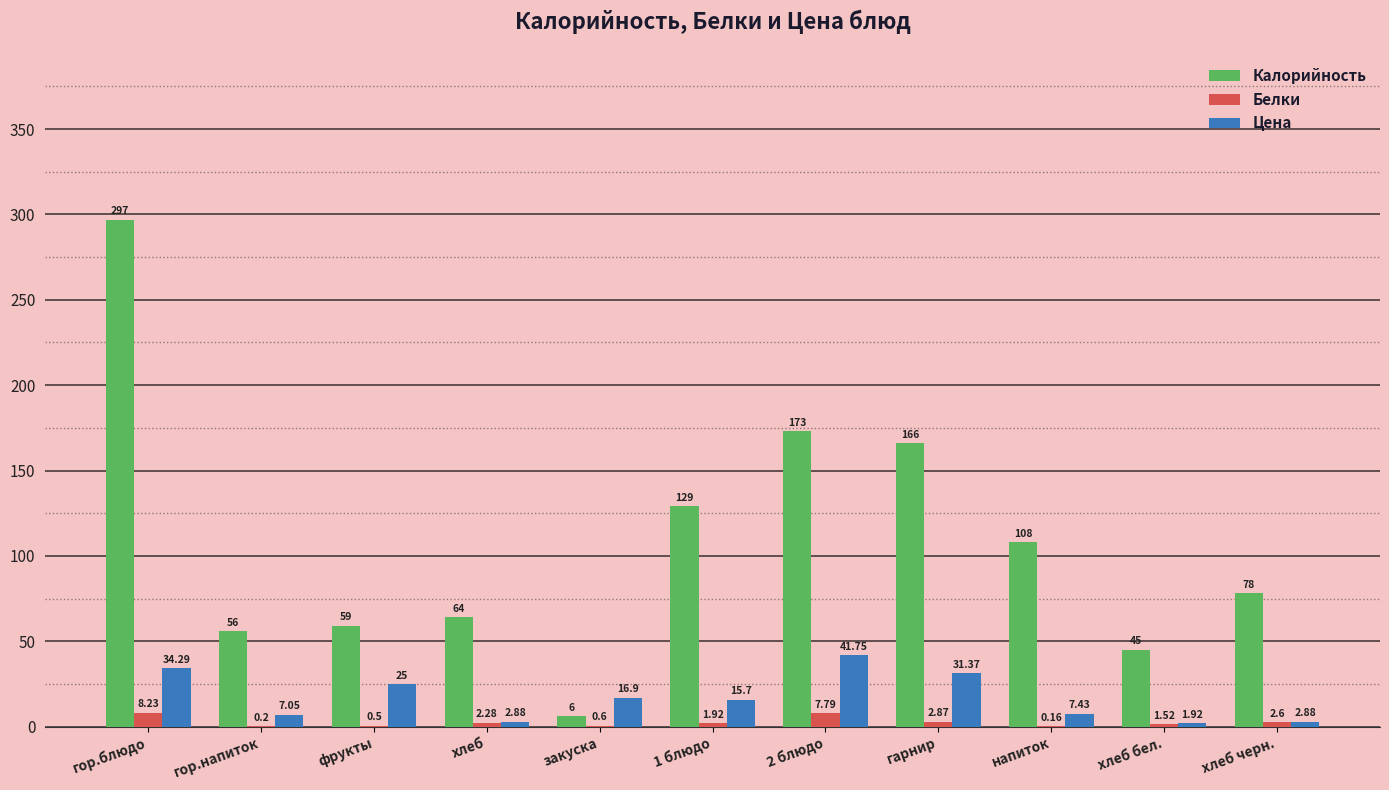

At which category is the sum across all series the highest?

гор.блюдо